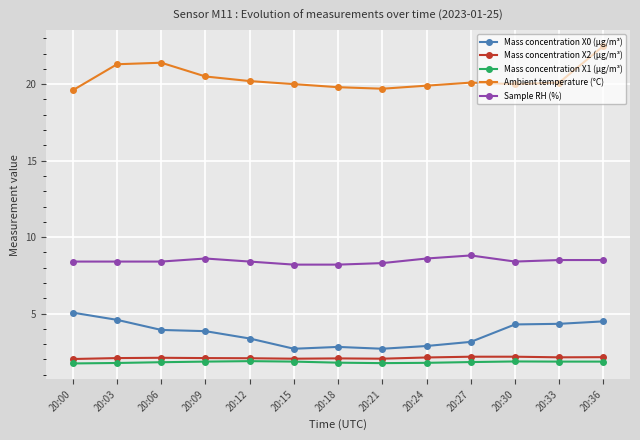

What is the spread (max minus min) of values at 20:30?

18.1